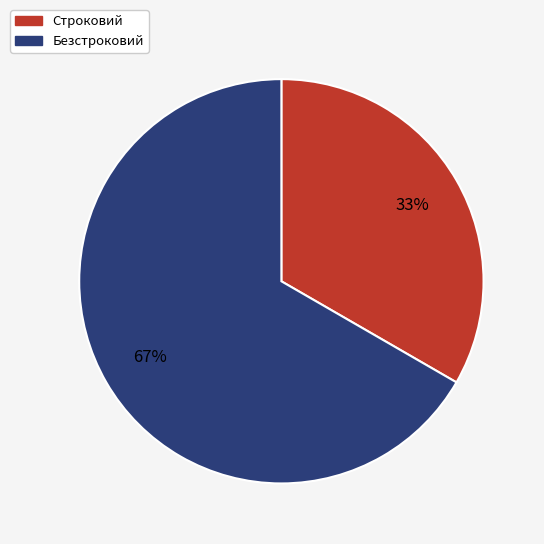

Between Строковий and Безстроковий, which is larger?

Безстроковий